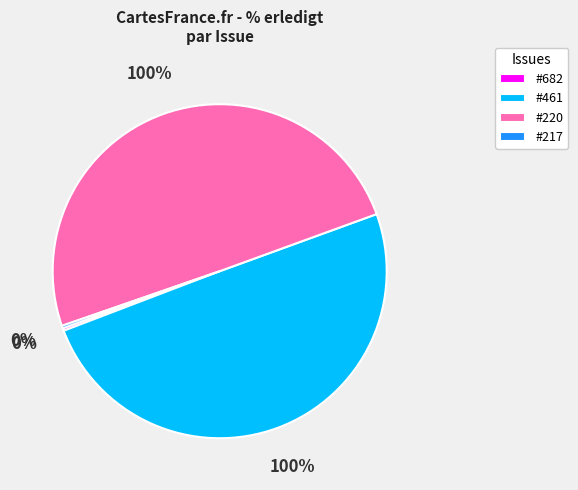

Which slice is the smallest?

682